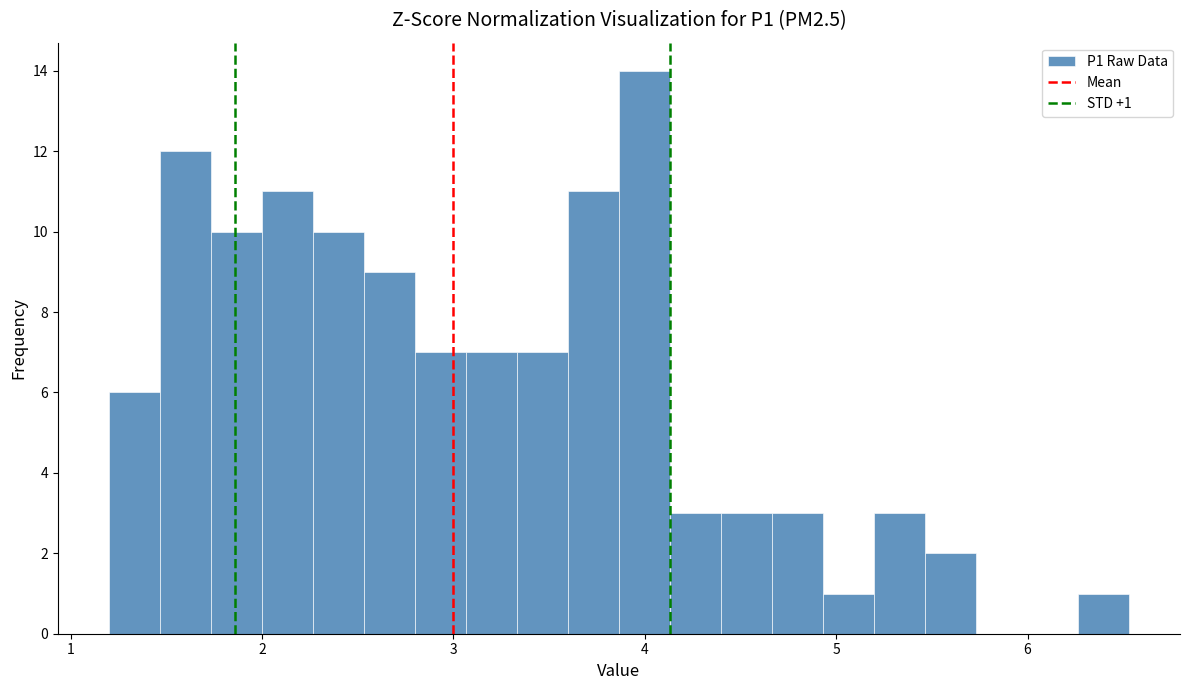

Around what value on the x-axis is the tallest bar? Give the approximate position of its centre, as read against the axis.

4.0